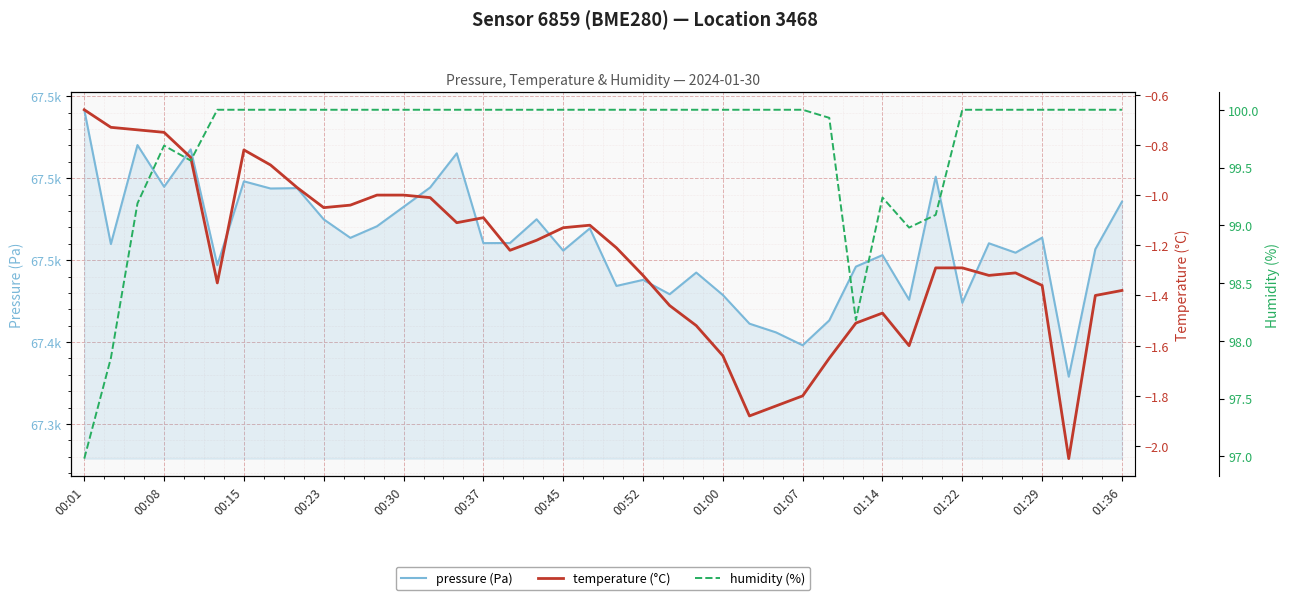

What is the sum of all pressure (Pa) values?

2698440.6